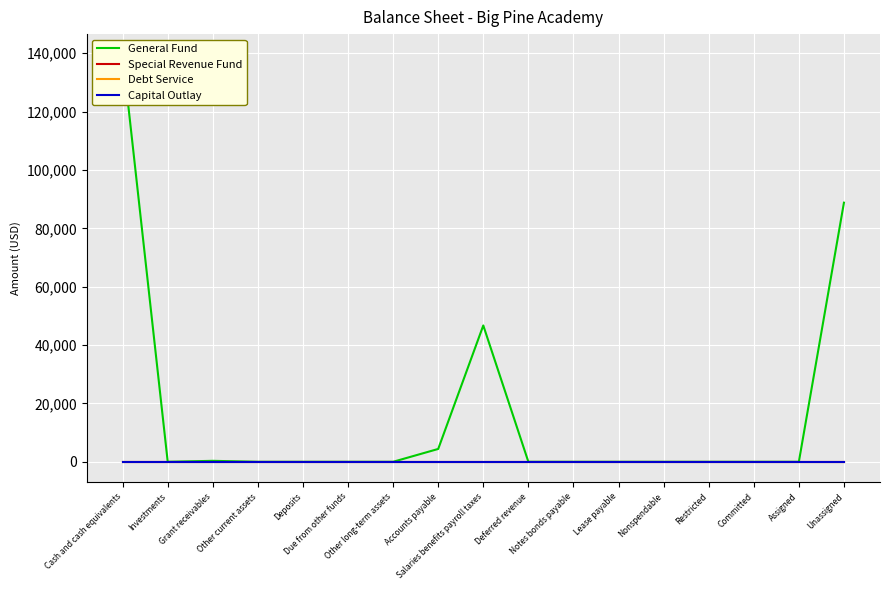

How many lines are shown in the chart?

4